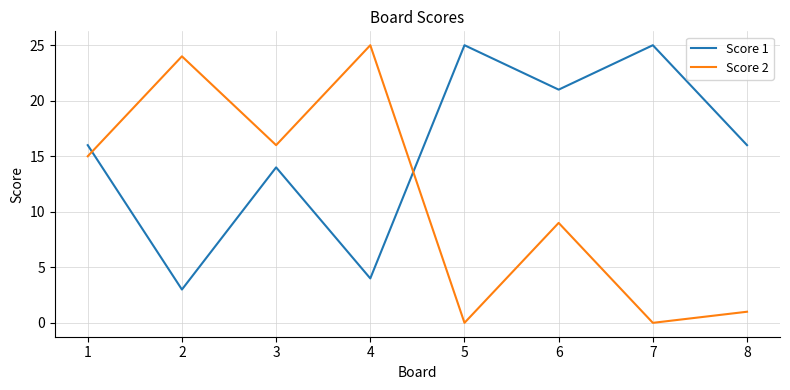

What is the spread (max minus min) of values at 5?

25